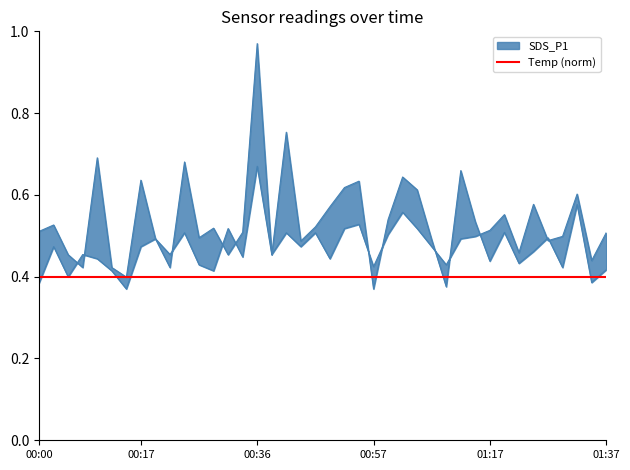

Which has a higher value, 00:17 or 00:41?

00:41